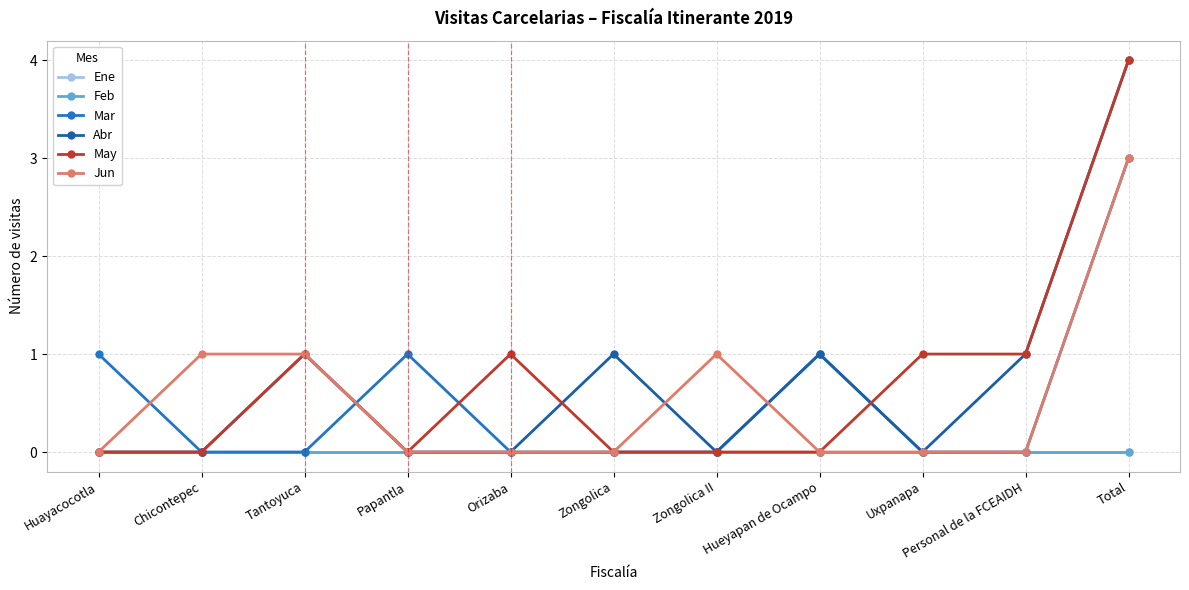

Does the chart have visible grid lines?

Yes